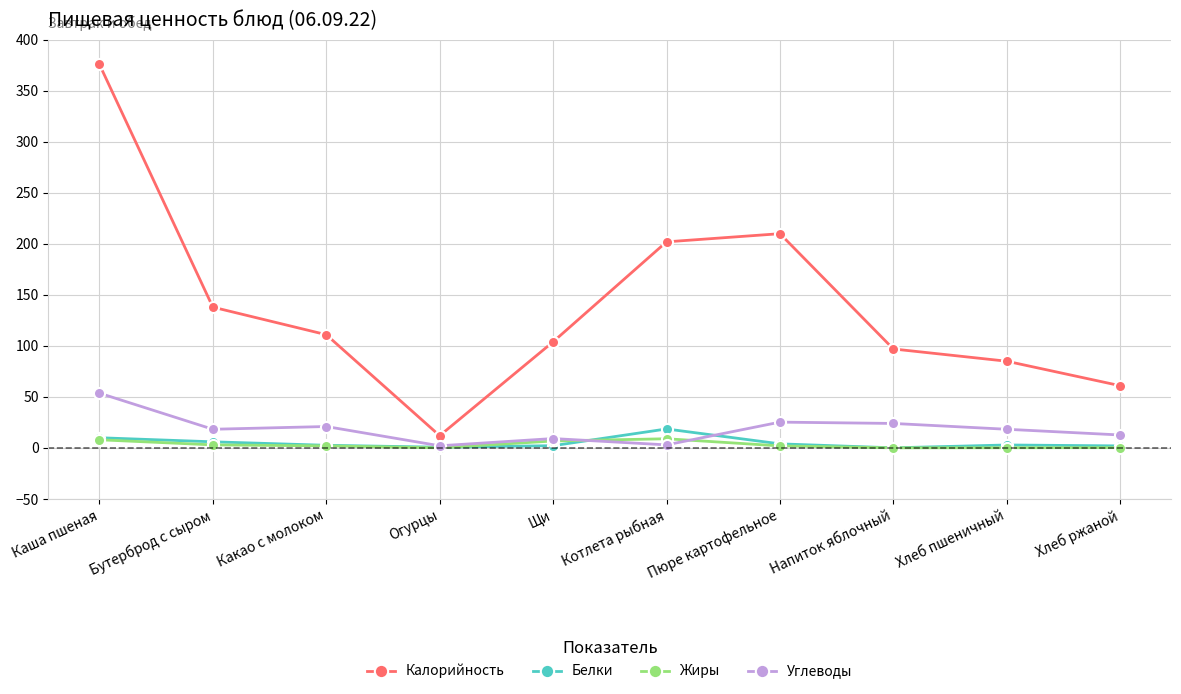

What is the difference between the Углеводы values at Напиток яблочный and Какао с молоком?

3.0